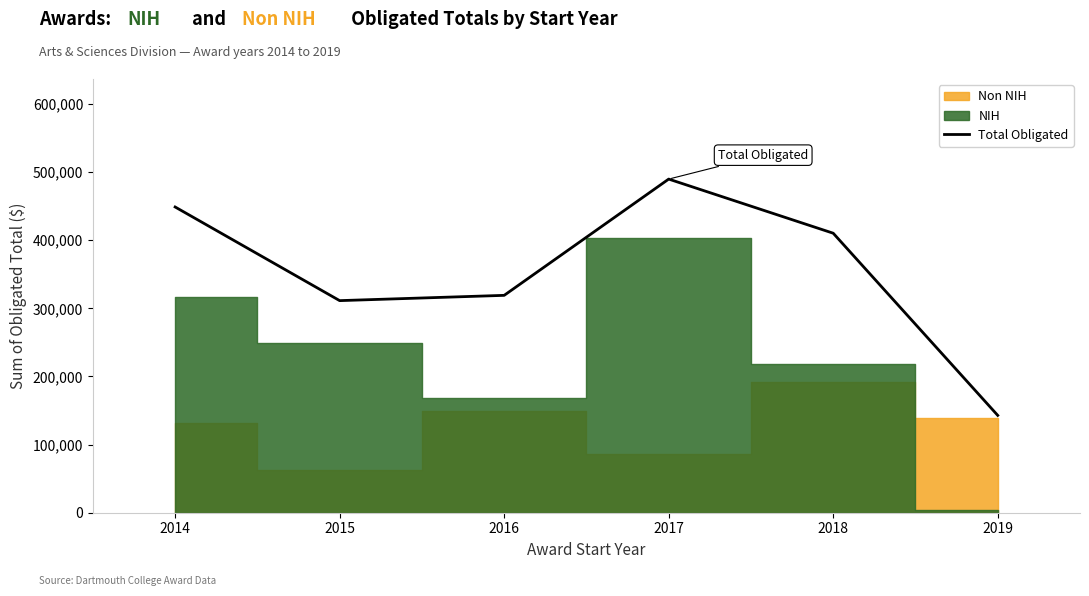

Reading right to left, extract all data points from this chart.

2019=142866.7	2018=410259.0	2017=489708.0	2016=319063.0	2015=311312.0	2014=448763.0